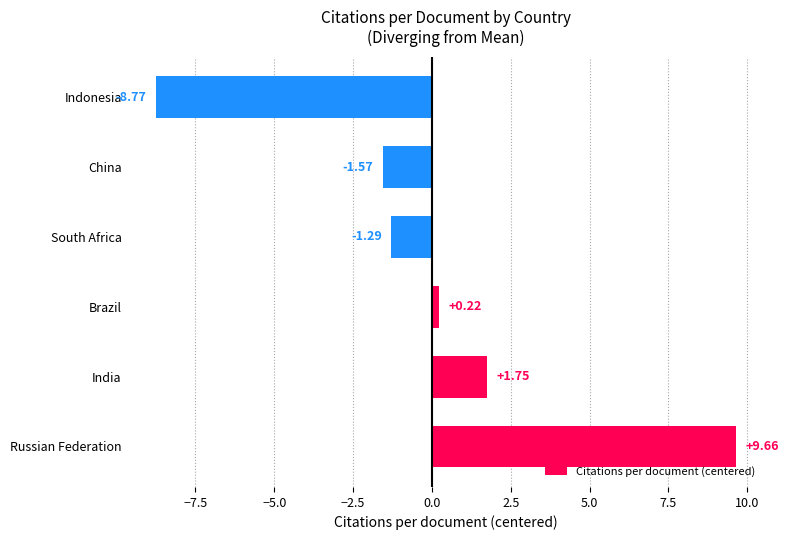

What is the smallest value displayed?

-8.8